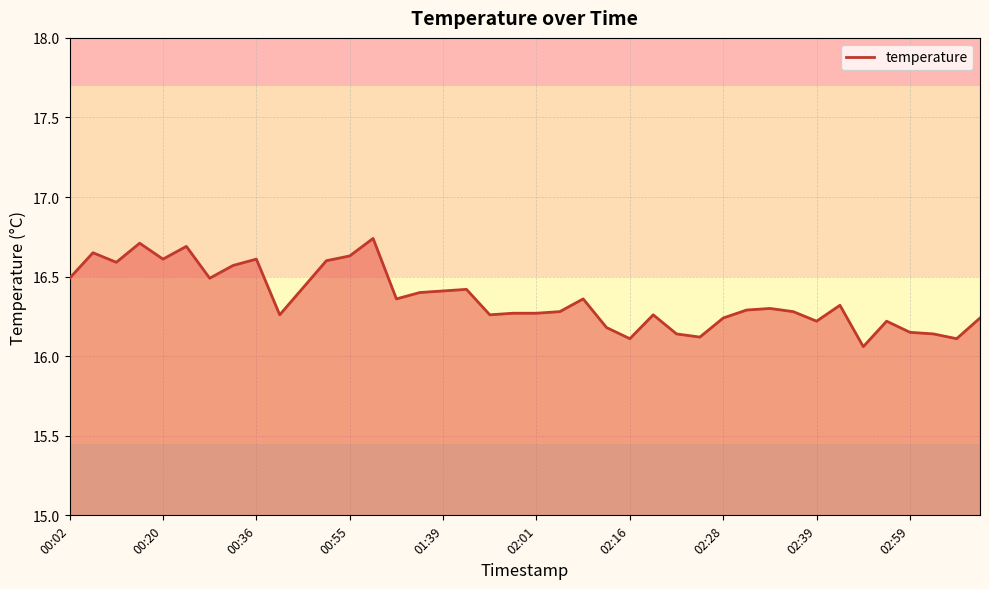

What is the difference between the maximum and minimum values?

0.7